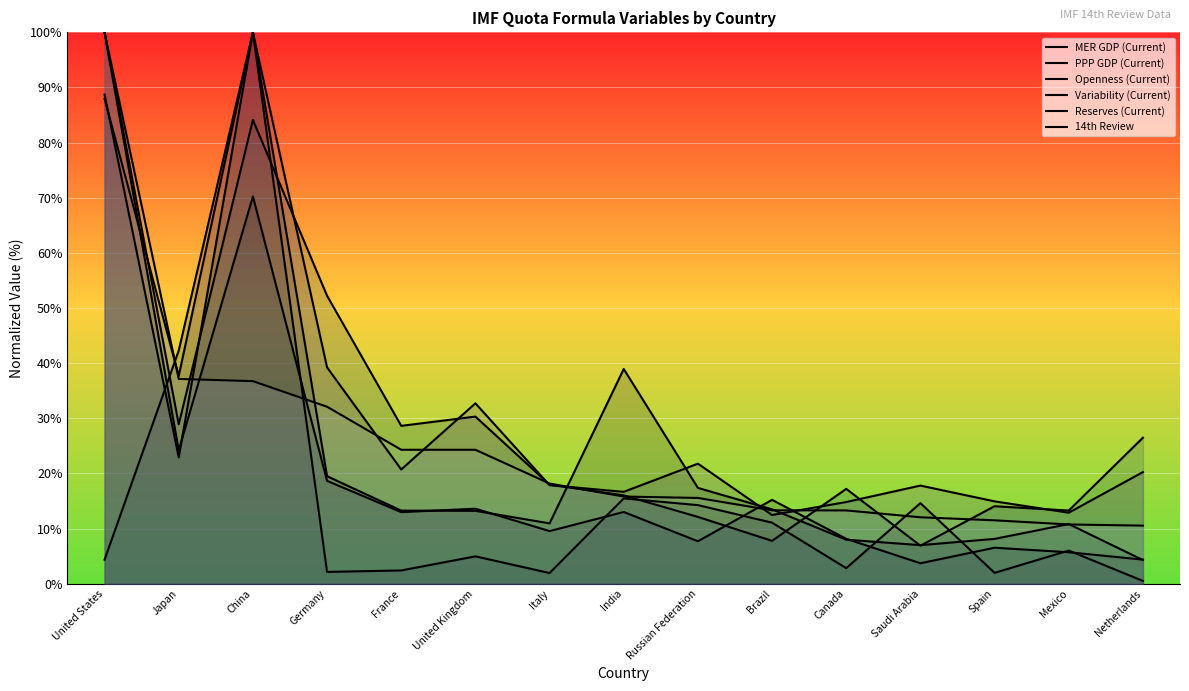

The MER GDP (Current) series shows 2.4 at Russian Federation. True or false?

False